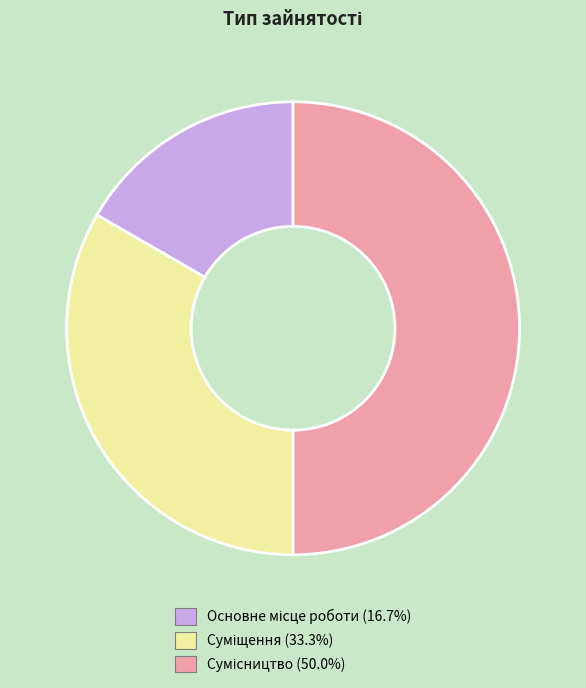

Count the number of slices in the pie.

3